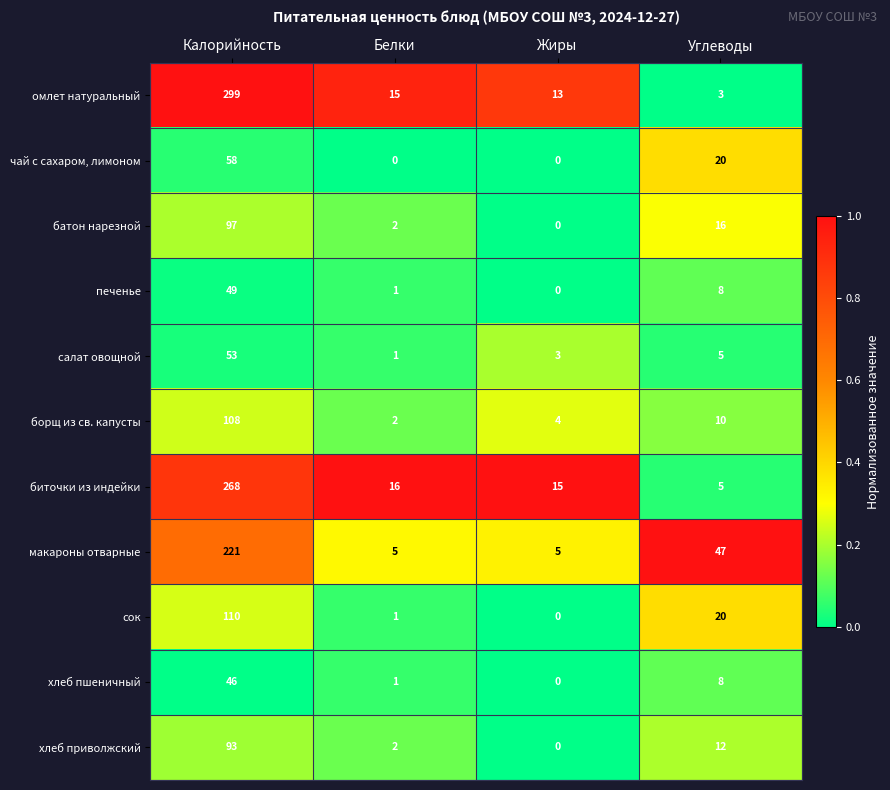

Is it true that чай с сахаром, лимоном equals 58 at Калорийность?

True